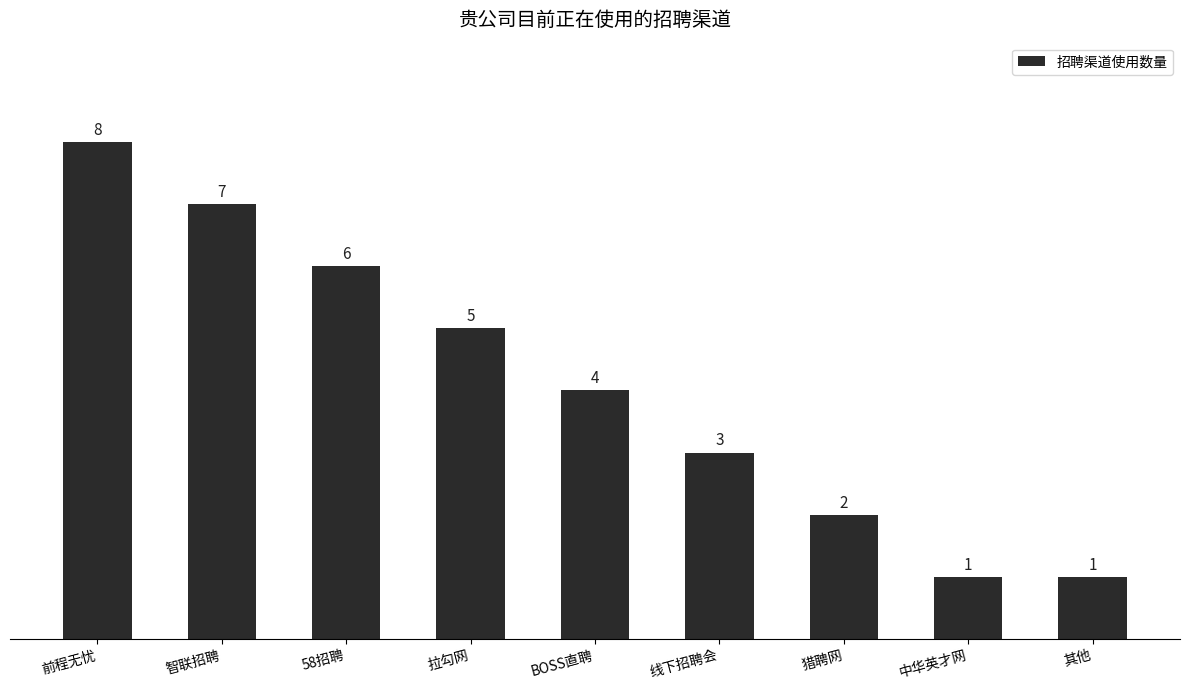

What is the difference between the values at 中华英才网 and 智联招聘?

6